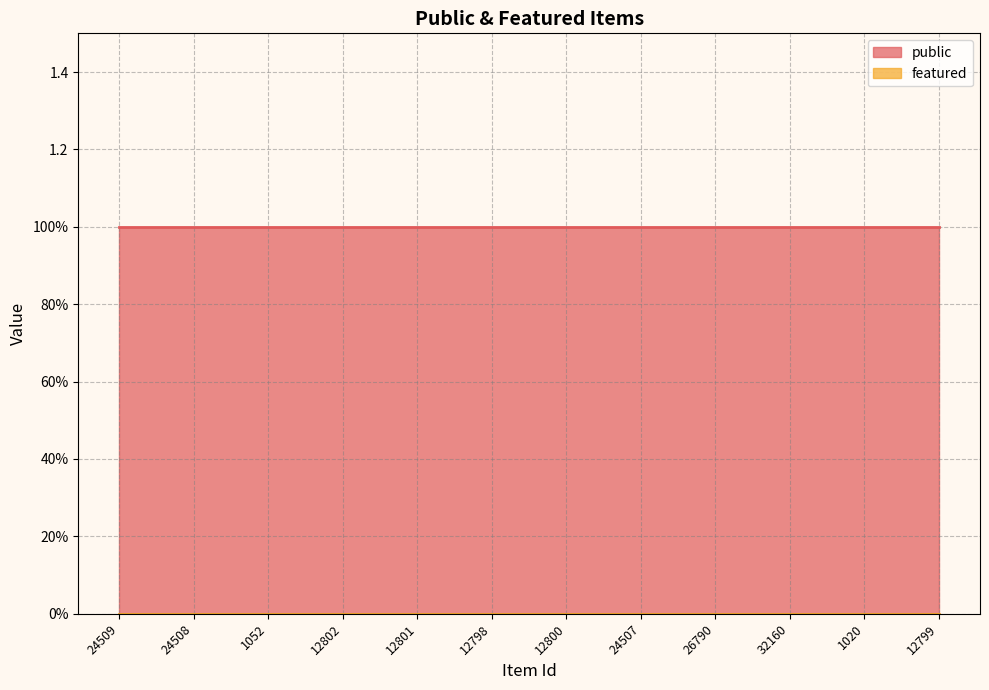

What is the sum of all public values?

12